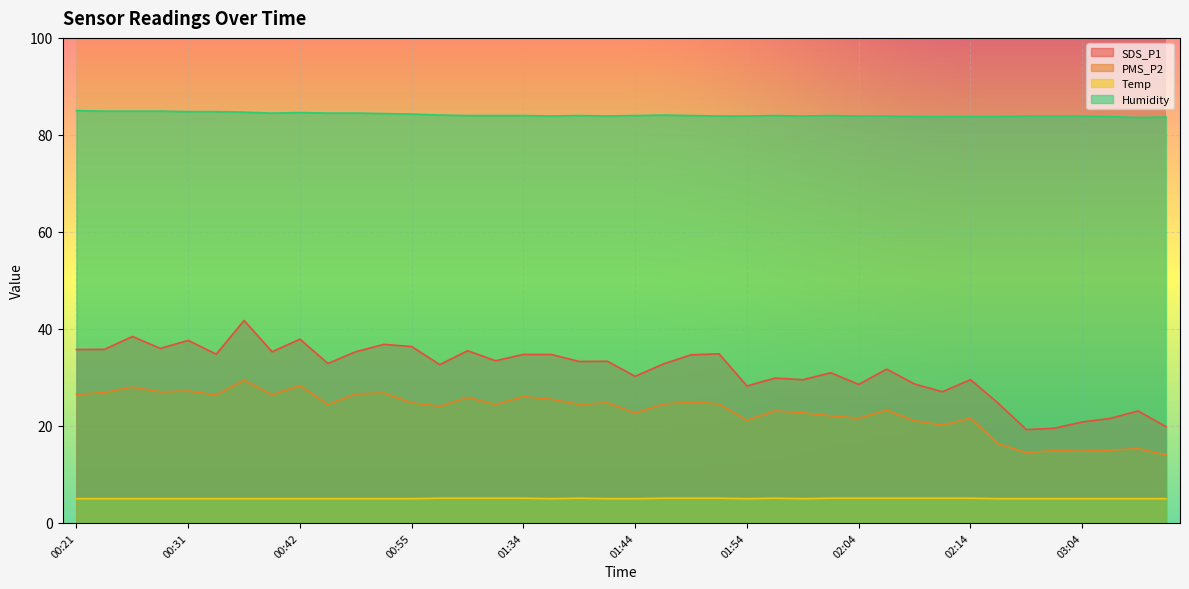

True or false: Temp has a value of 3.3 at 02:04.

False